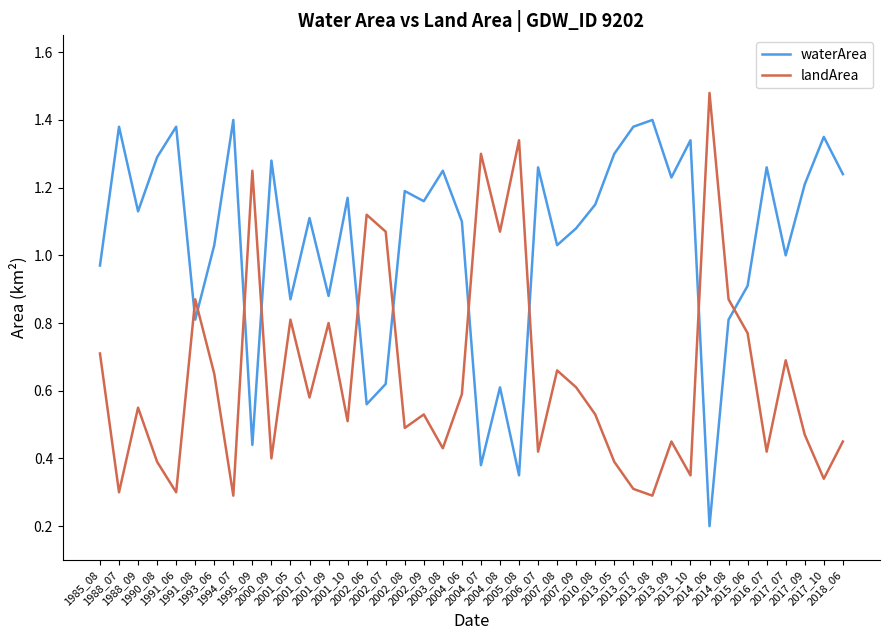

How many distinct data groups are displayed?

2